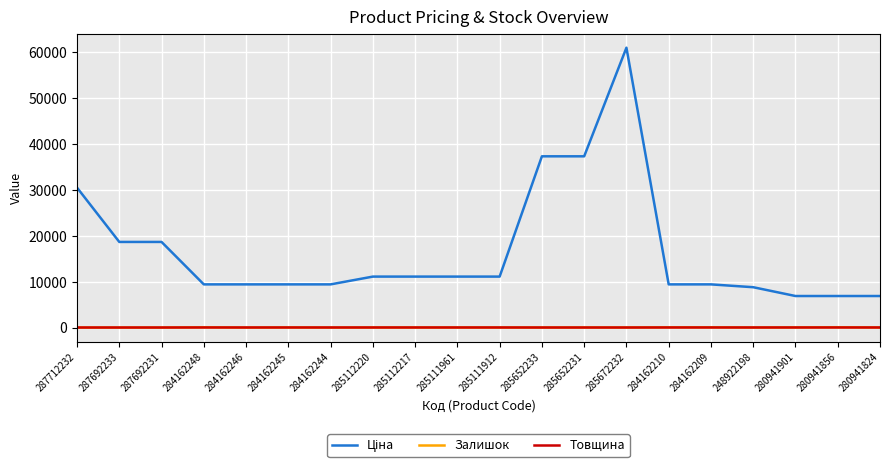

The value of Залишок at 284162246 is 0.0. True or false?

True